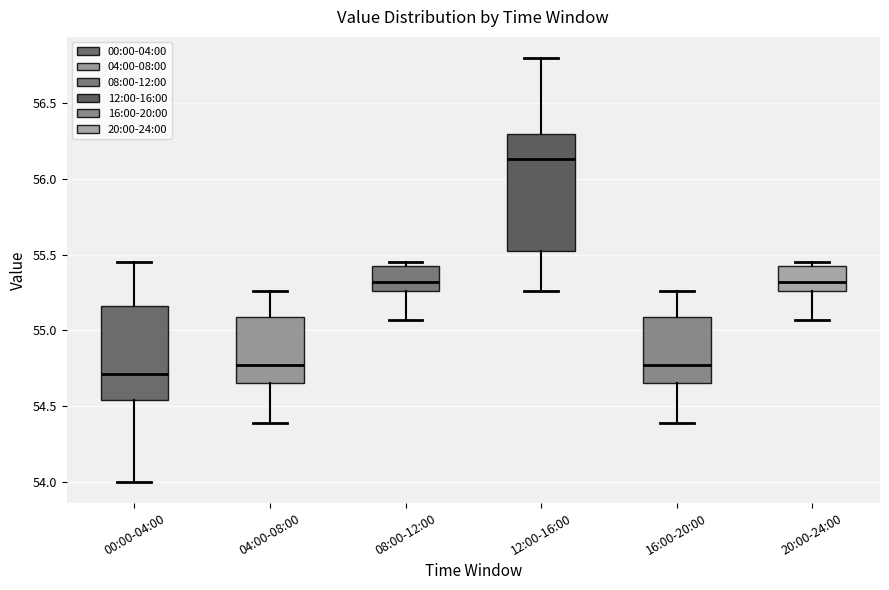

Comparing the boxes themselves (not the whiskers), which one is the tallest?

12:00-16:00